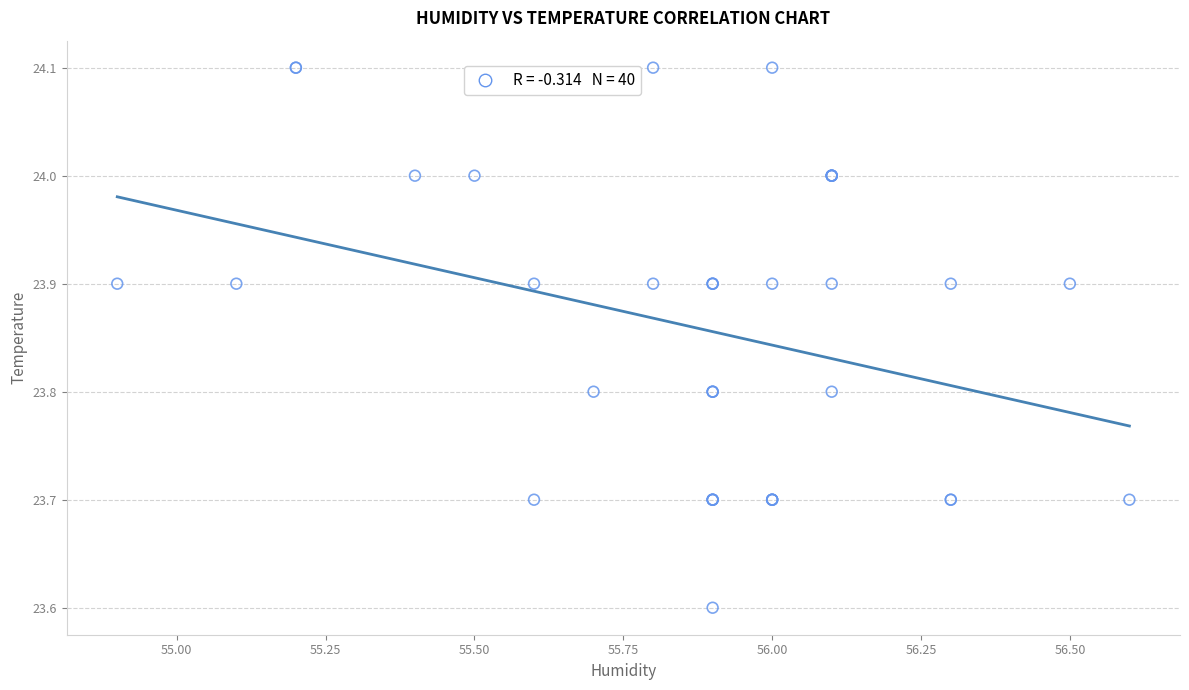

What Y value in the scatter plot is closest to 23?

23.6